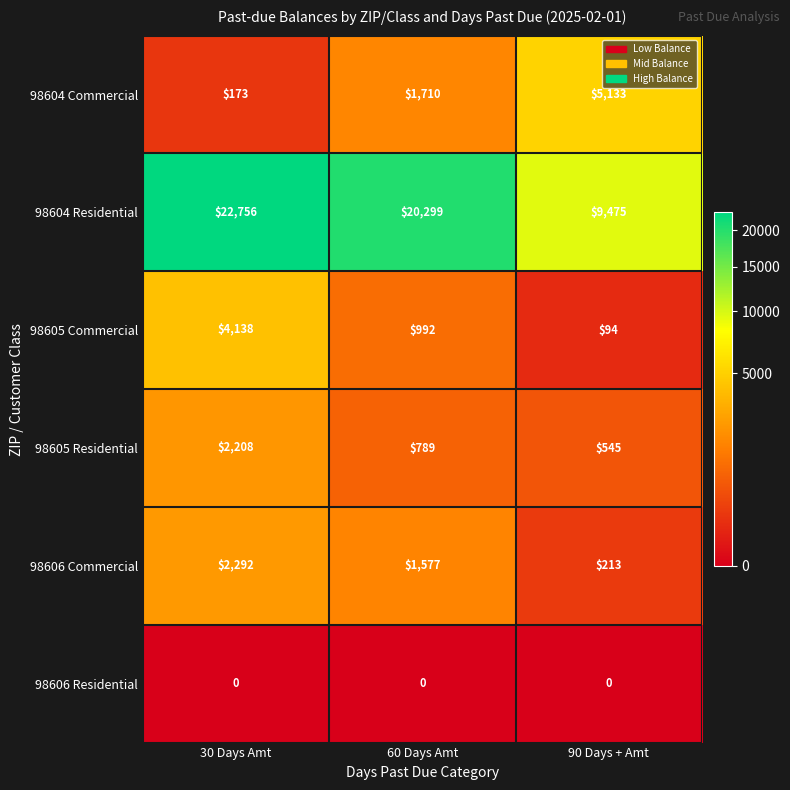

At how many categories does at least one series exceed 18617?

2